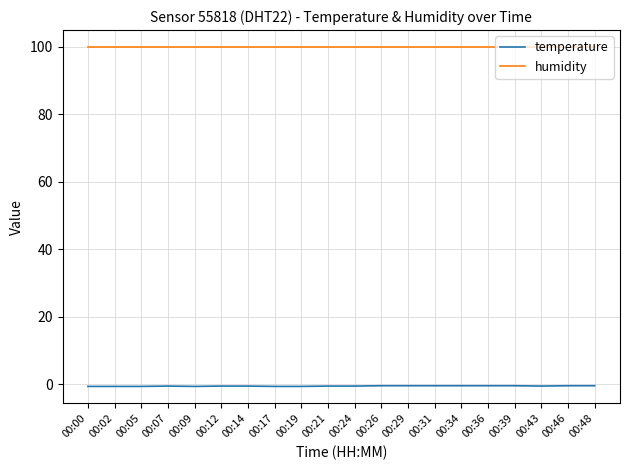

Is this an area chart (filled region under the line)?

No